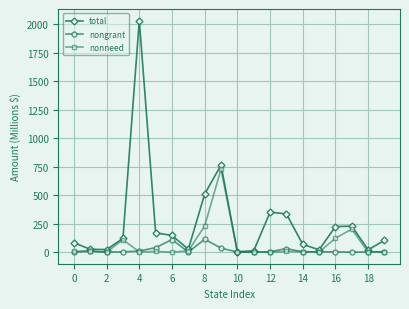

Which series has the largest total across all categories?

total